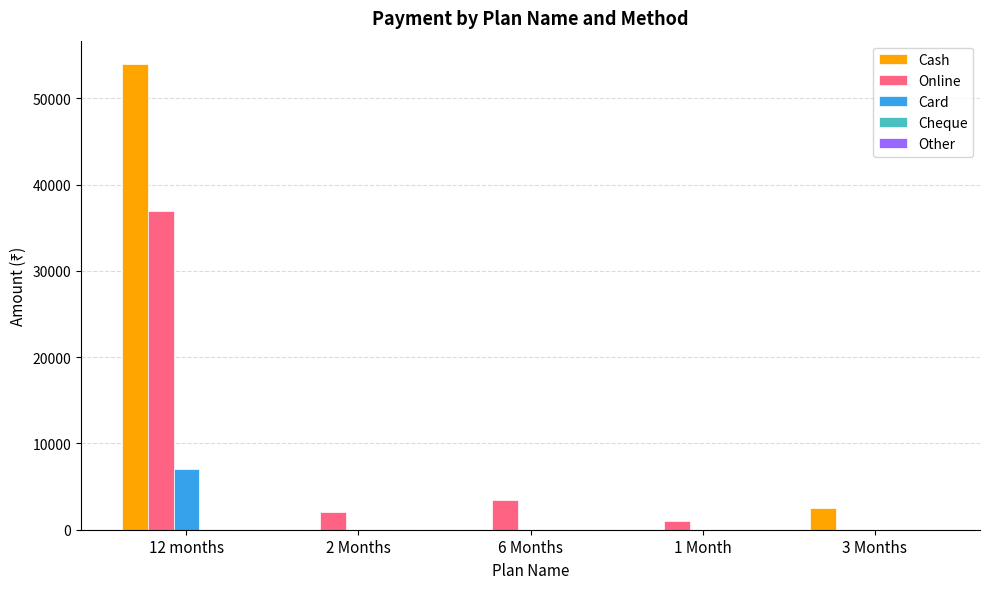

Are the bars horizontal?

No